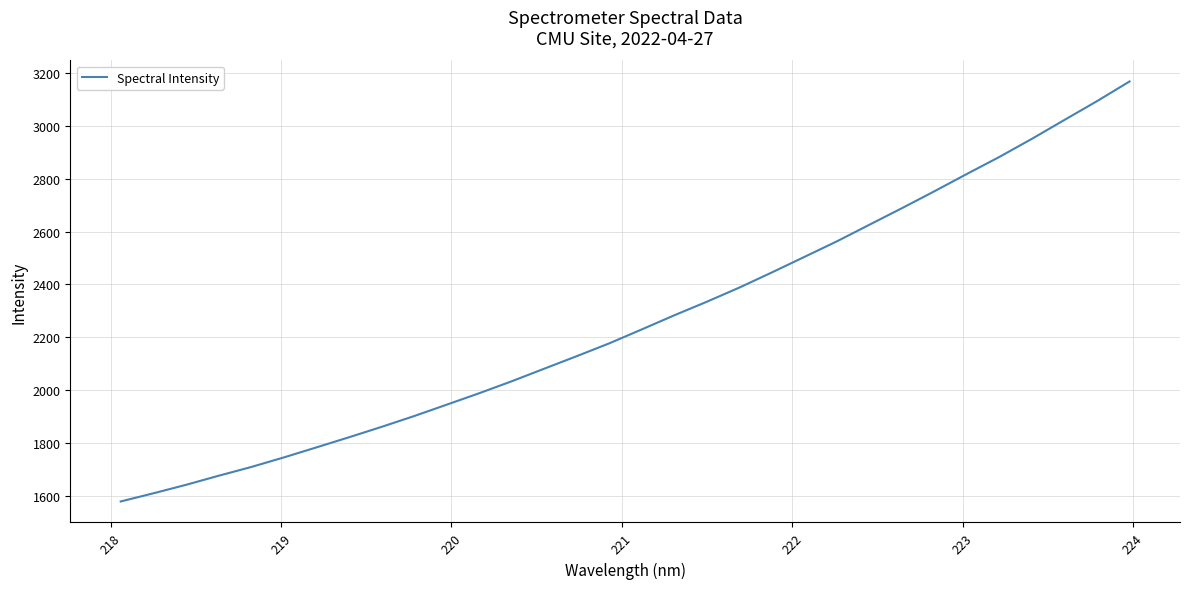

What is the greatest value displayed?

3168.3